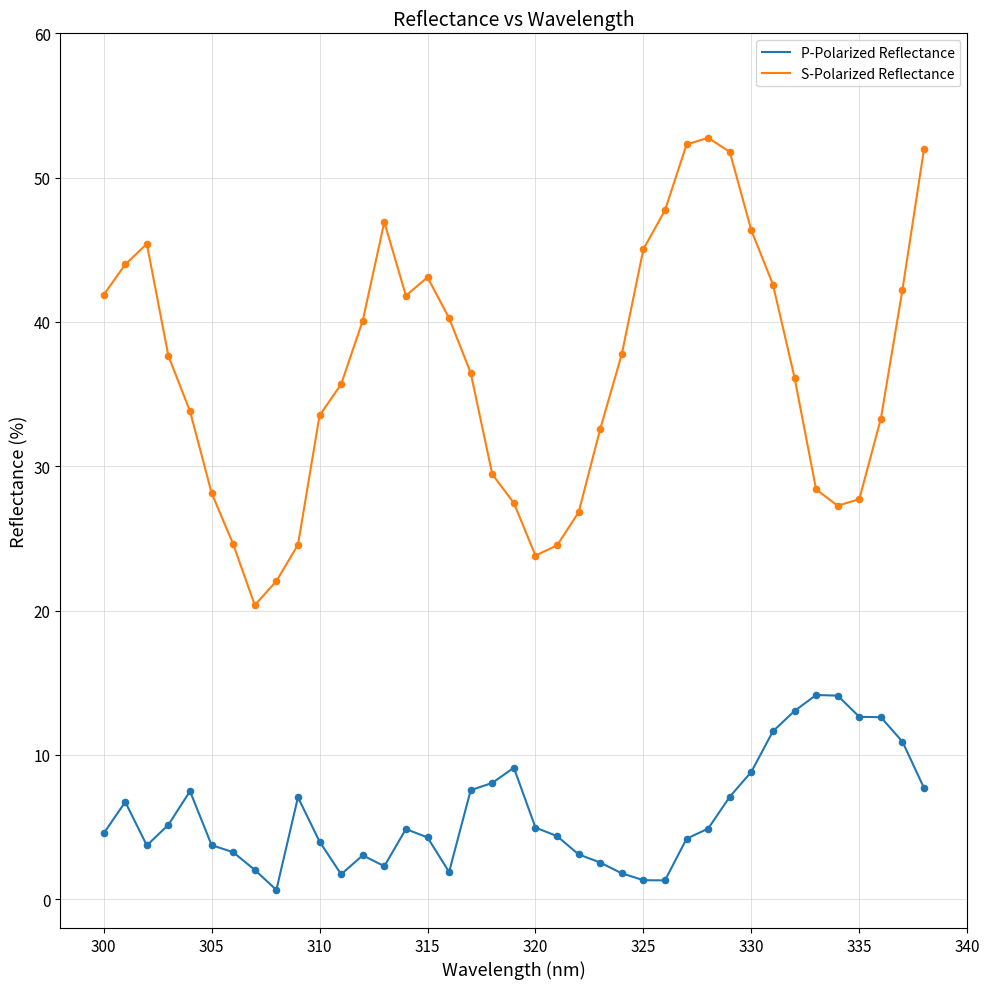

Which series has the widest spread of values?

S-Polarized Reflectance